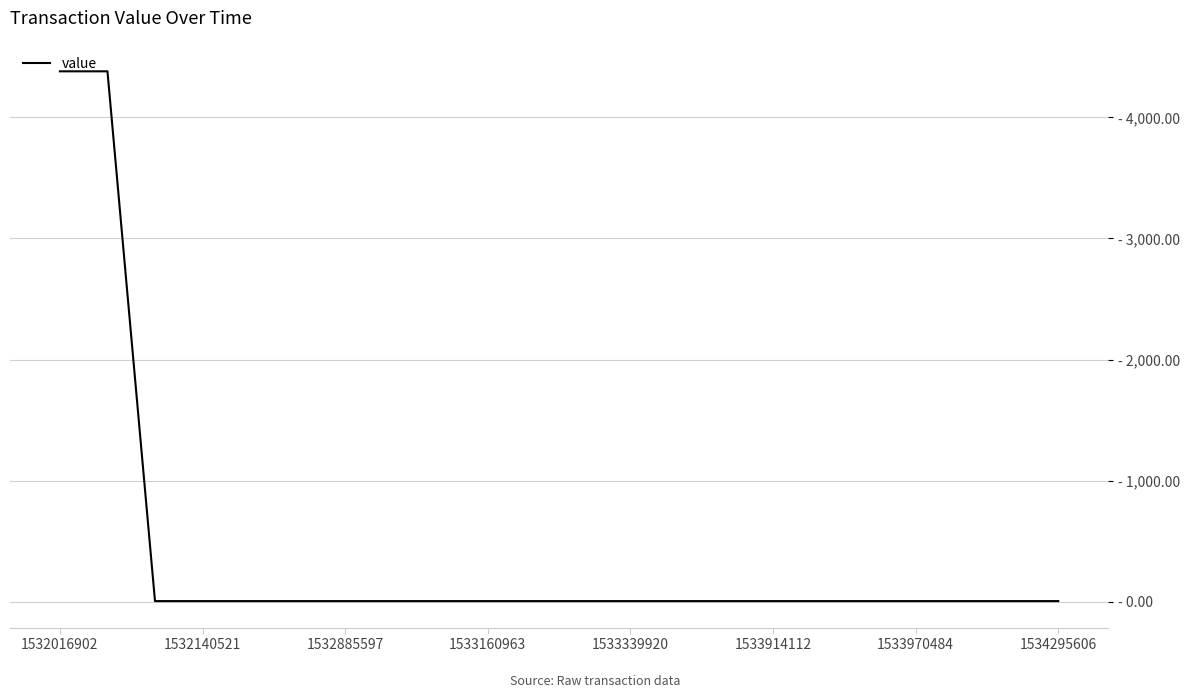

Does the chart display data point markers on the line(s)?

No